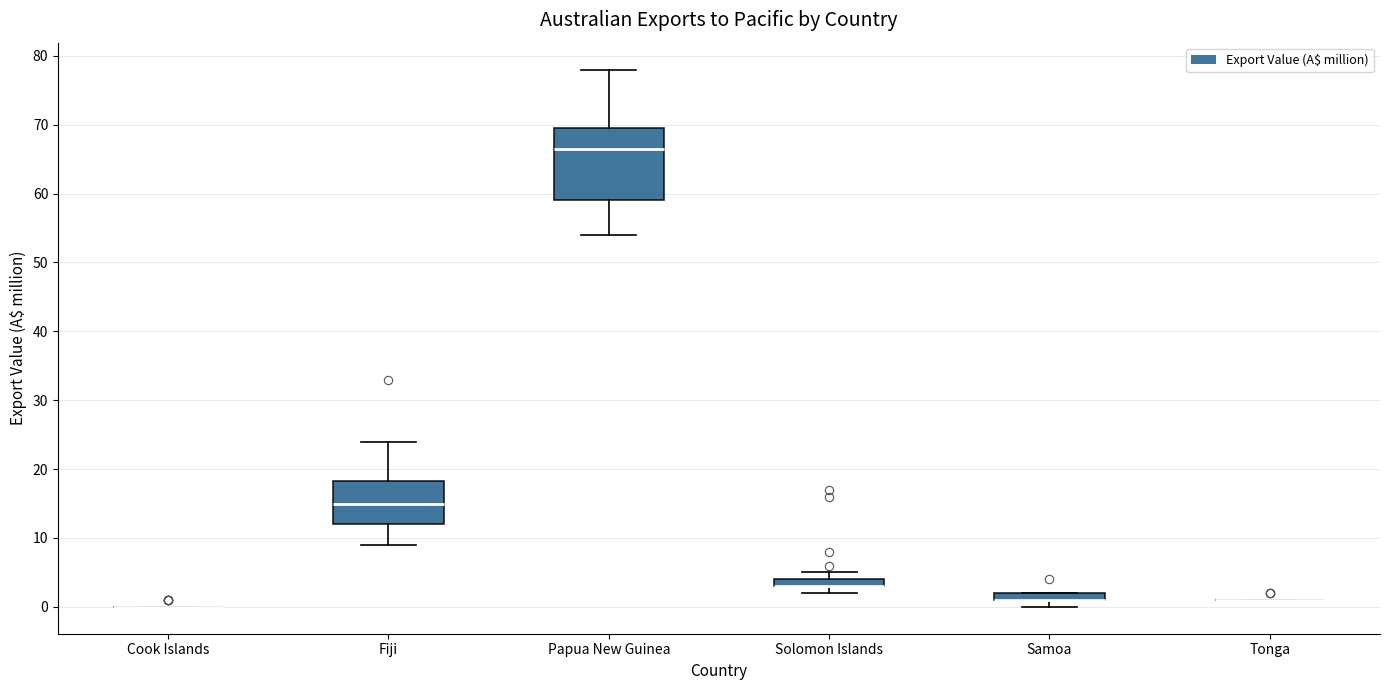

Comparing the boxes themselves (not the whiskers), which one is the tallest?

Papua New Guinea